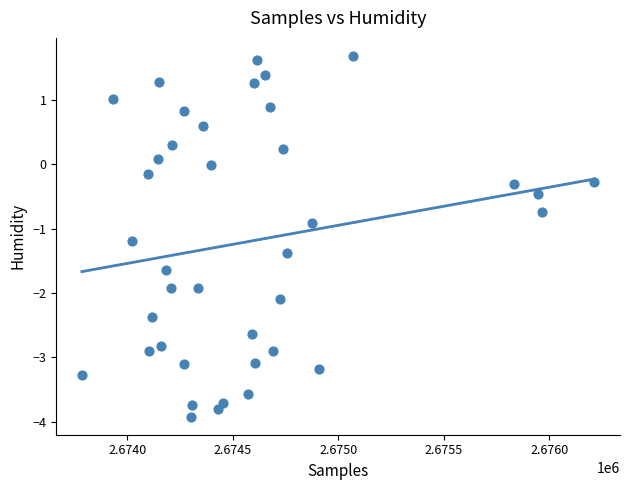

What is the range of Y values (max minus min)?

5.6